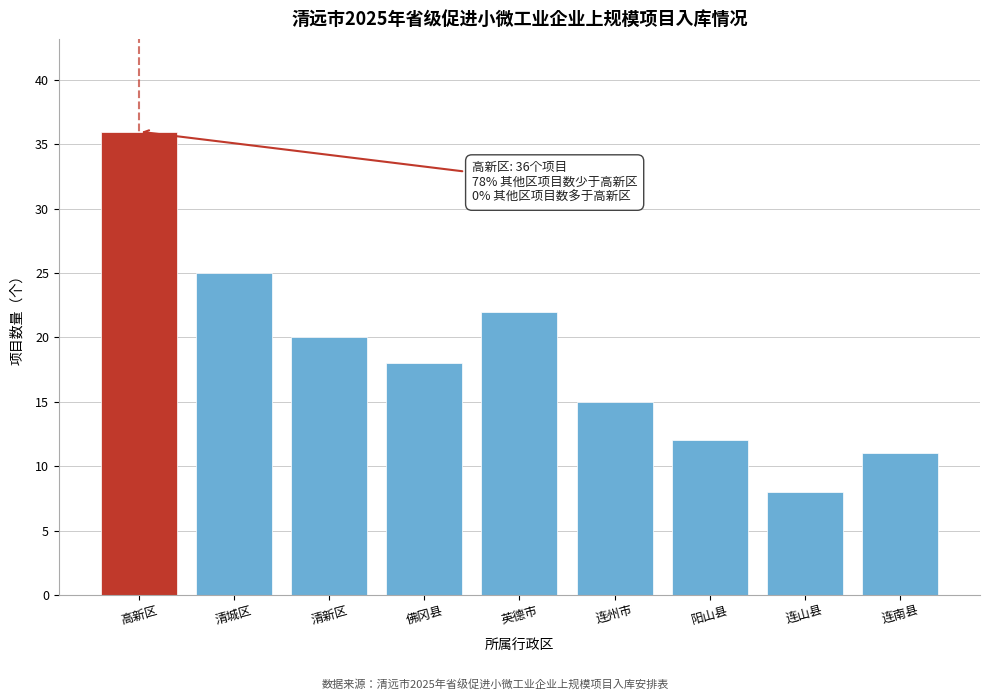

Reading left to right, extract all data points from this chart.

高新区=36	清城区=25	清新区=20	佛冈县=18	英德市=22	连州市=15	阳山县=12	连山县=8	连南县=11